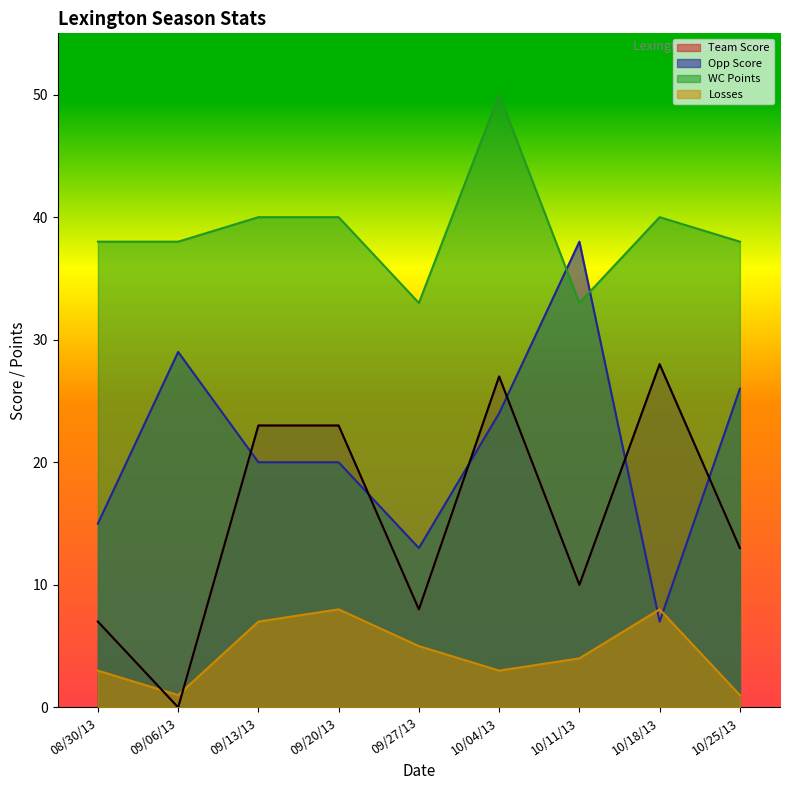

Is the value of Opp Score at 08/30/13 greater than the value of Team Score at 10/11/13?

Yes